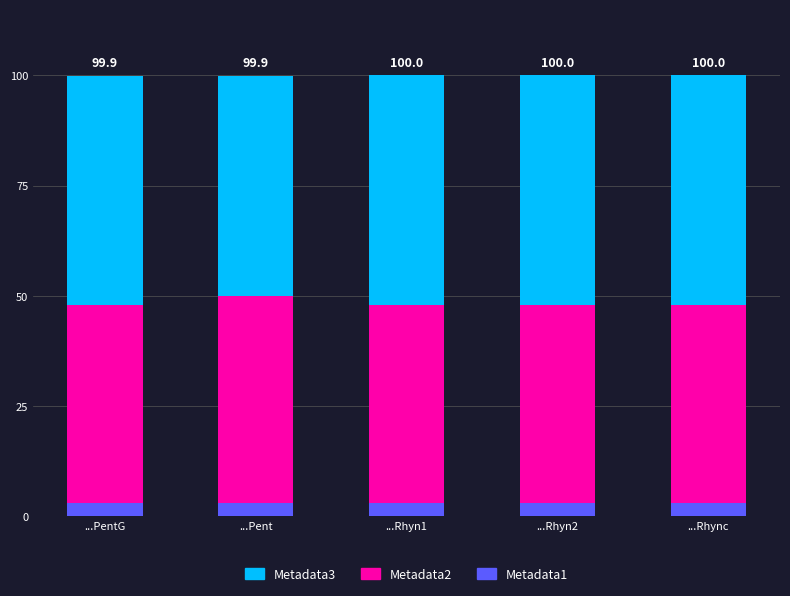

What is the total value across all series at ...Rhync?

100.0